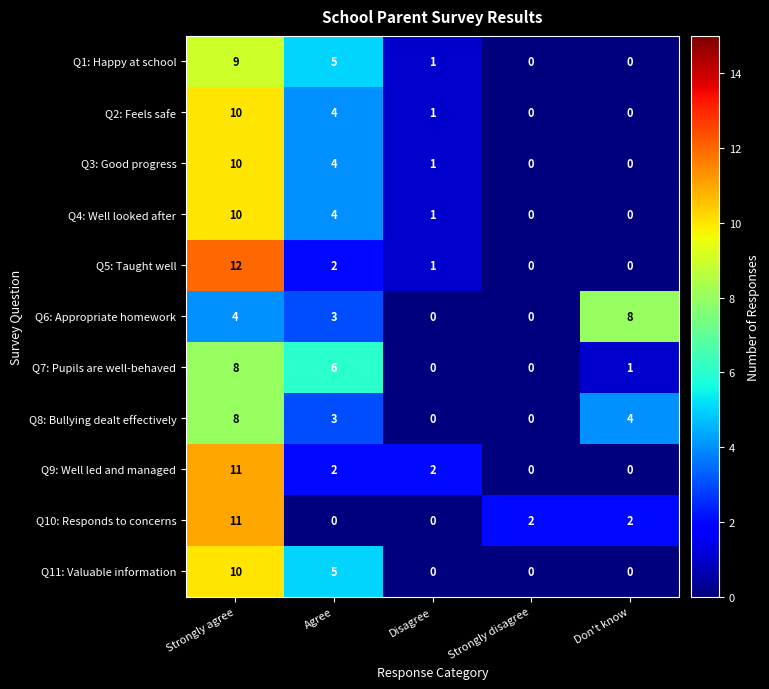

Which series changed the most between Strongly agree and Don't know?

Q5: Taught well